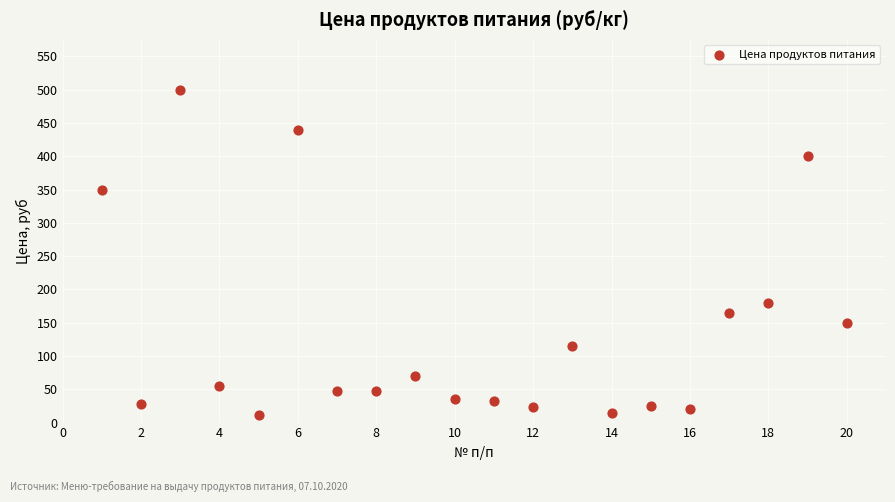

What Y value in the scatter plot is closest to 256?

180.0